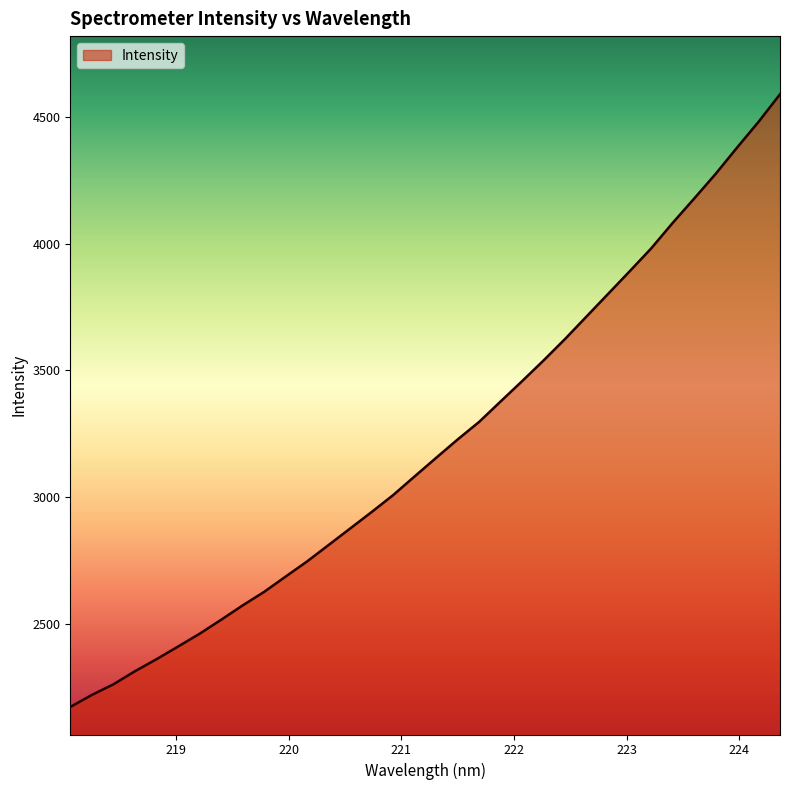

What is the difference between the maximum and minimum values?

2419.2